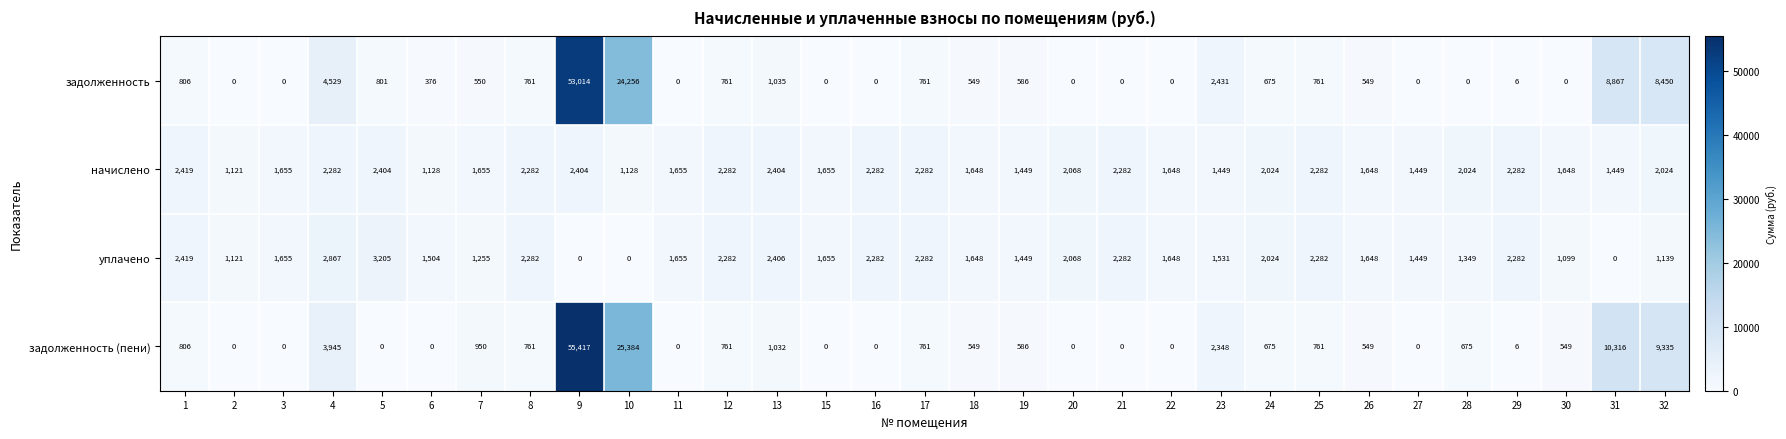

What is the highest value of the уплачено series?

3205